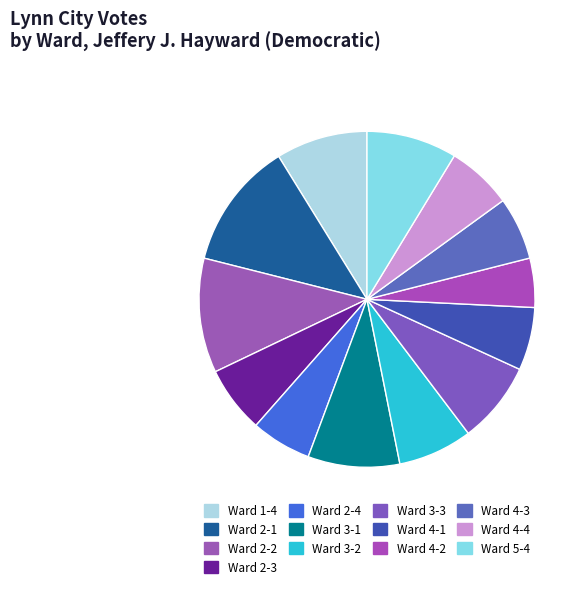

To the nearest percent, what is the average slice percentage?

8%